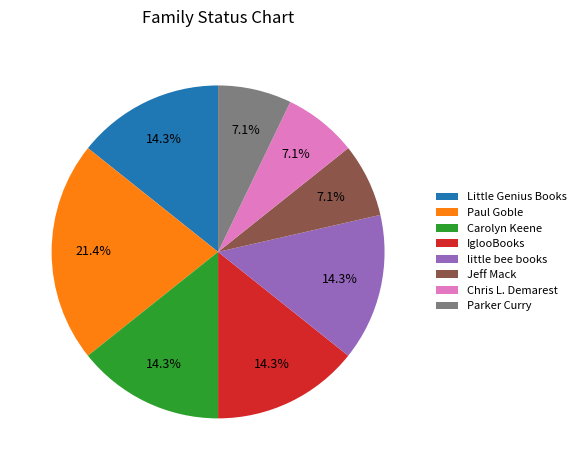

How many slices are in this pie chart?

8